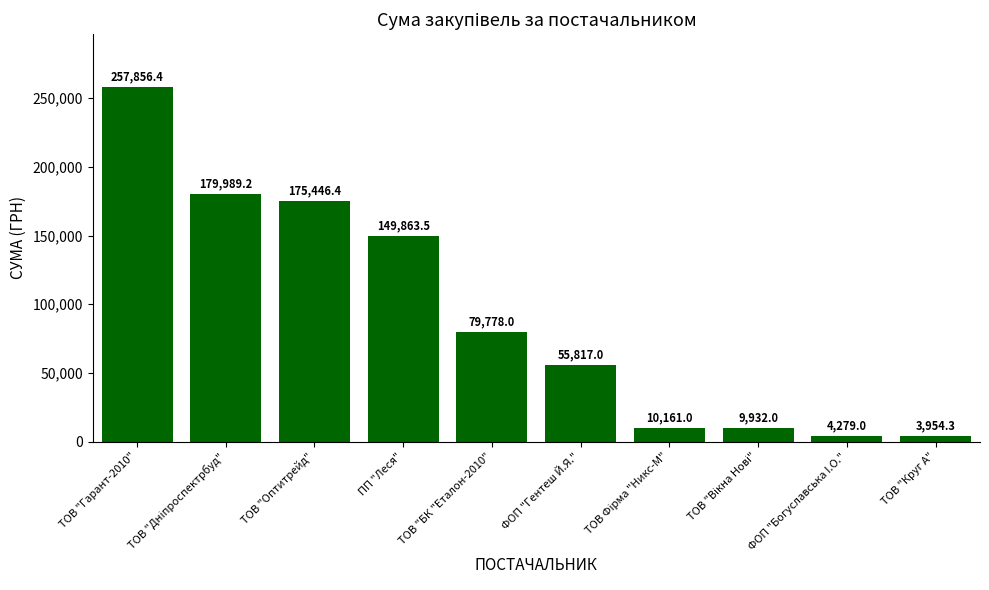

True or false: the data shows 40124.2 at ТОВ "БК "Еталон-2010".

False